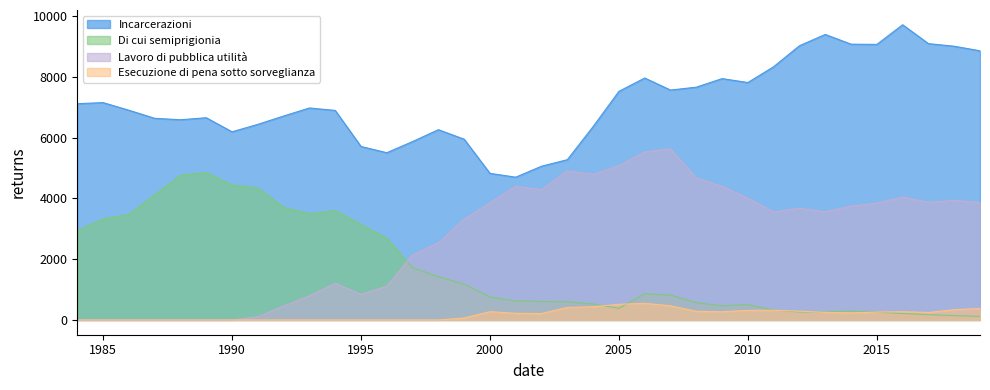

Between 1996 and 2018, which series saw the biggest shift?

Incarcerazioni